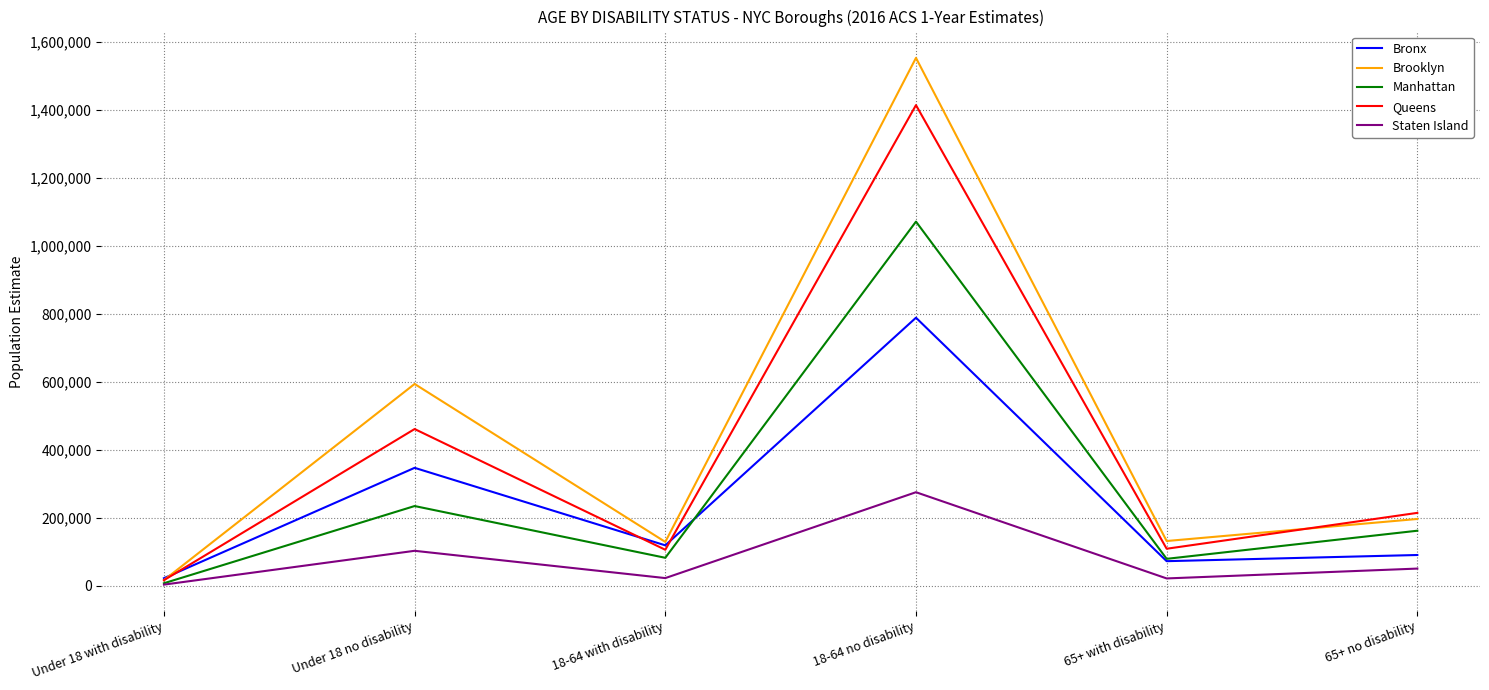

What is the difference between the second highest and minimum values in the Brooklyn series?

577238